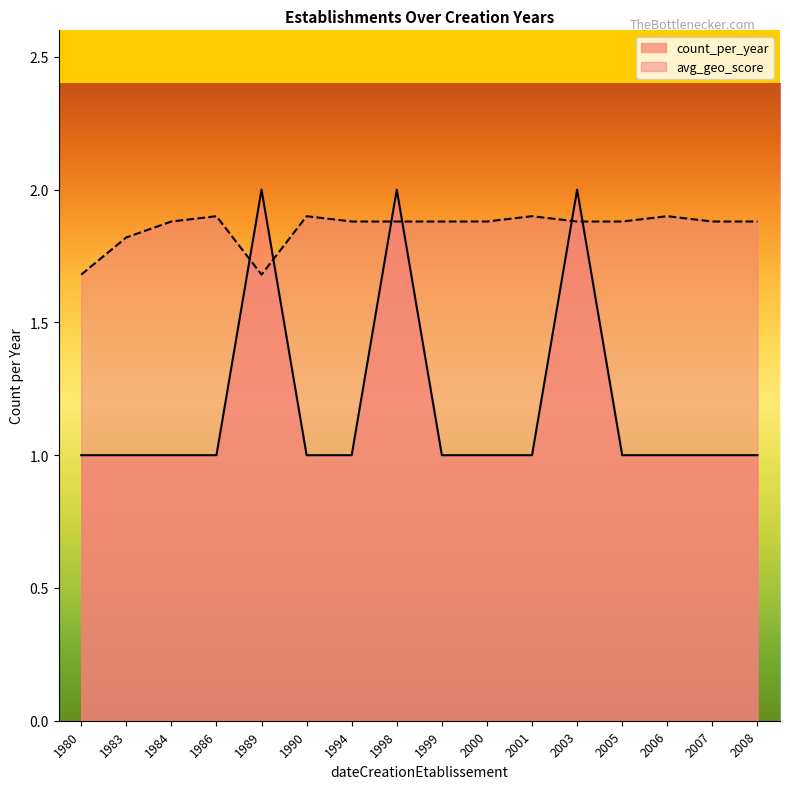

Where is avg_geo_score nearest to the value 1?

1980